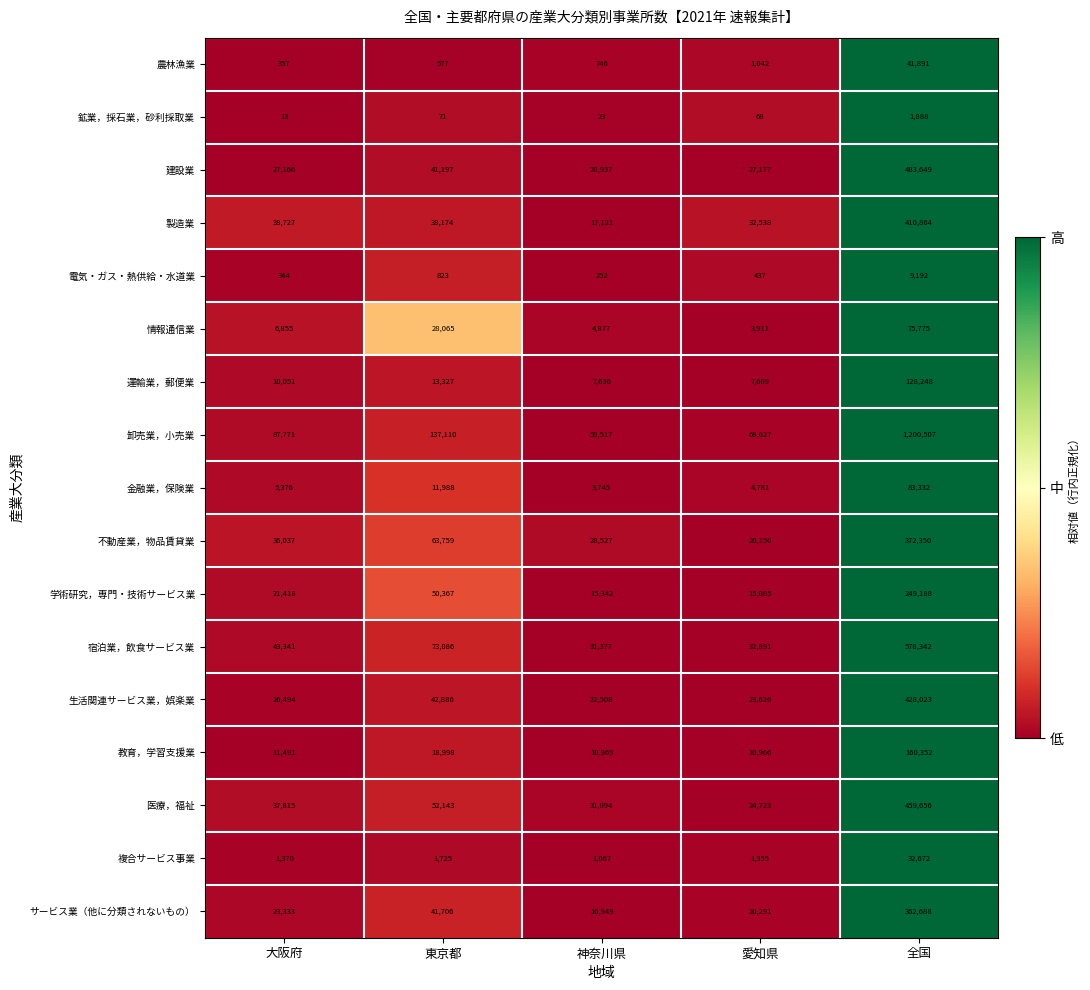

Read the 医療，福祉 value at 東京都, to the nearest 50.

52150